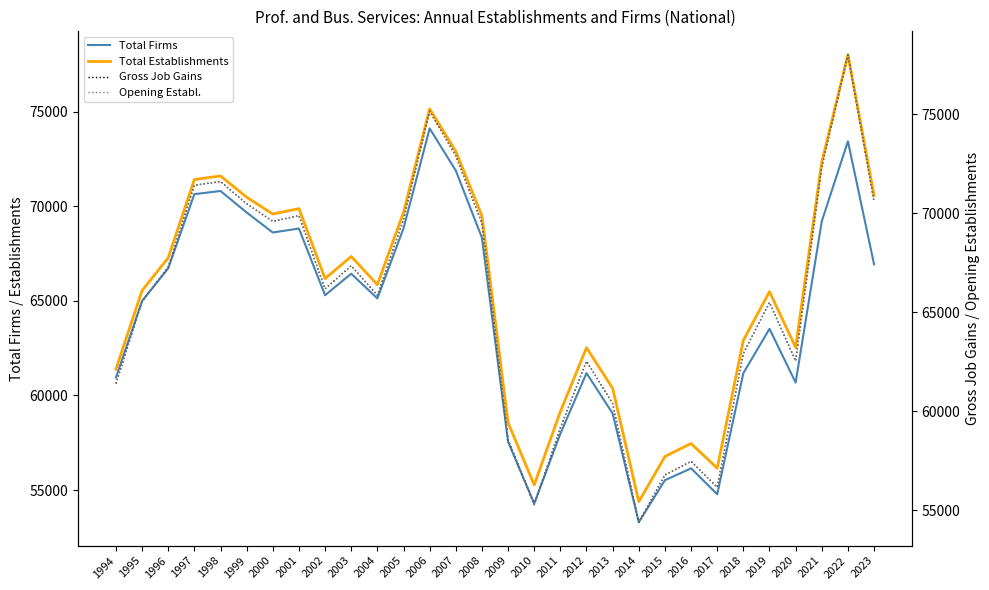

The Gross Job Gains series shows 72913 at 2007. True or false?

True